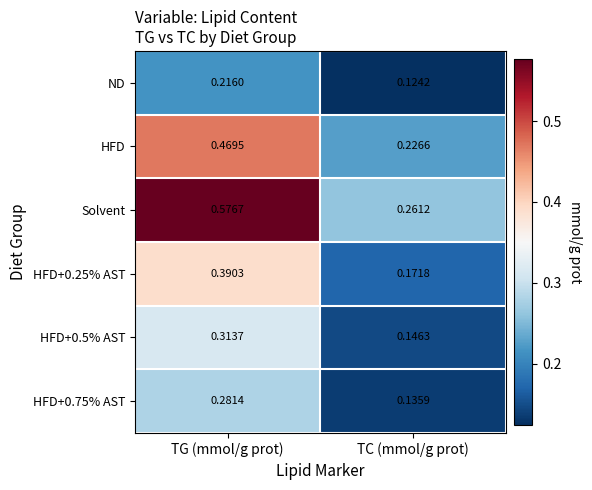

Which series changed the most between TG (mmol/g prot) and TC (mmol/g prot)?

Solvent